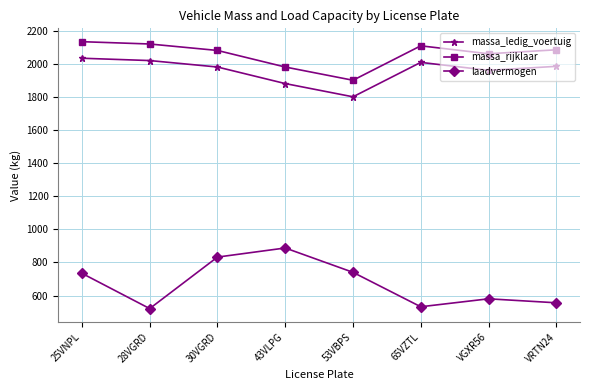

What is the value of the massa_rijklaar point at the 2nd from the left?

2119